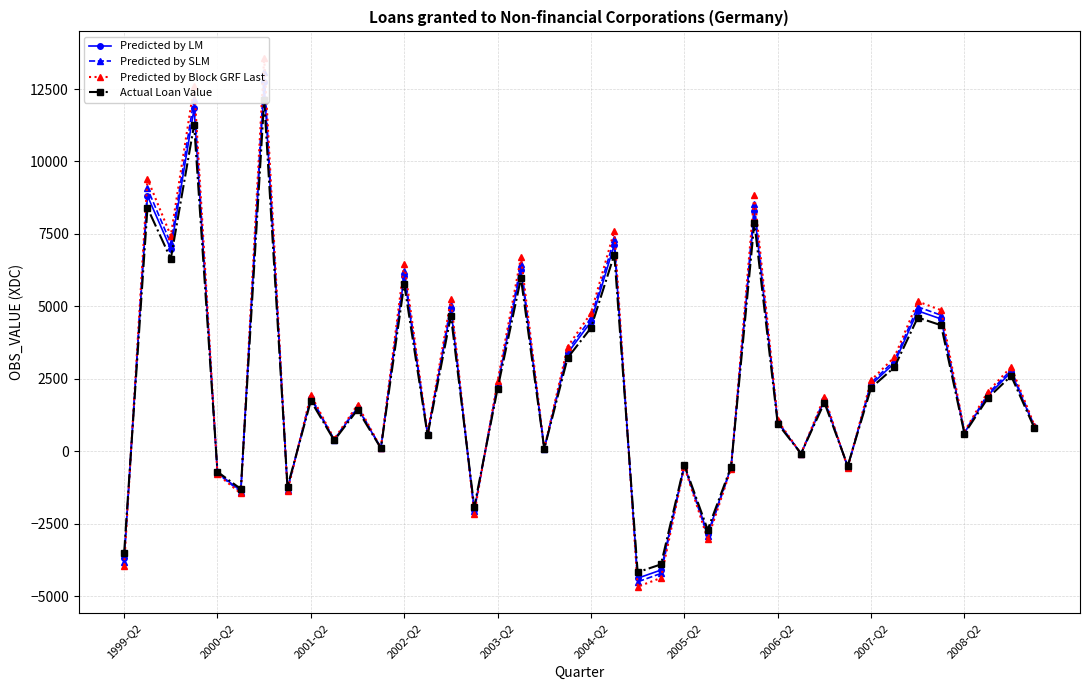

Which series has the largest range (max minus min)?

Predicted by Block GRF Last